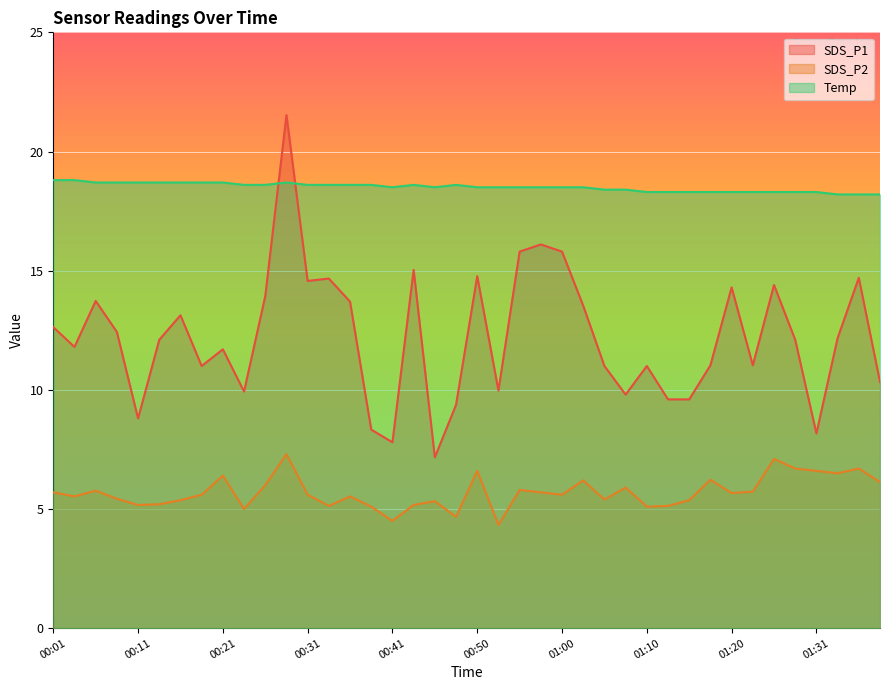

Where does the SDS_P2 series first go above 5?

00:01